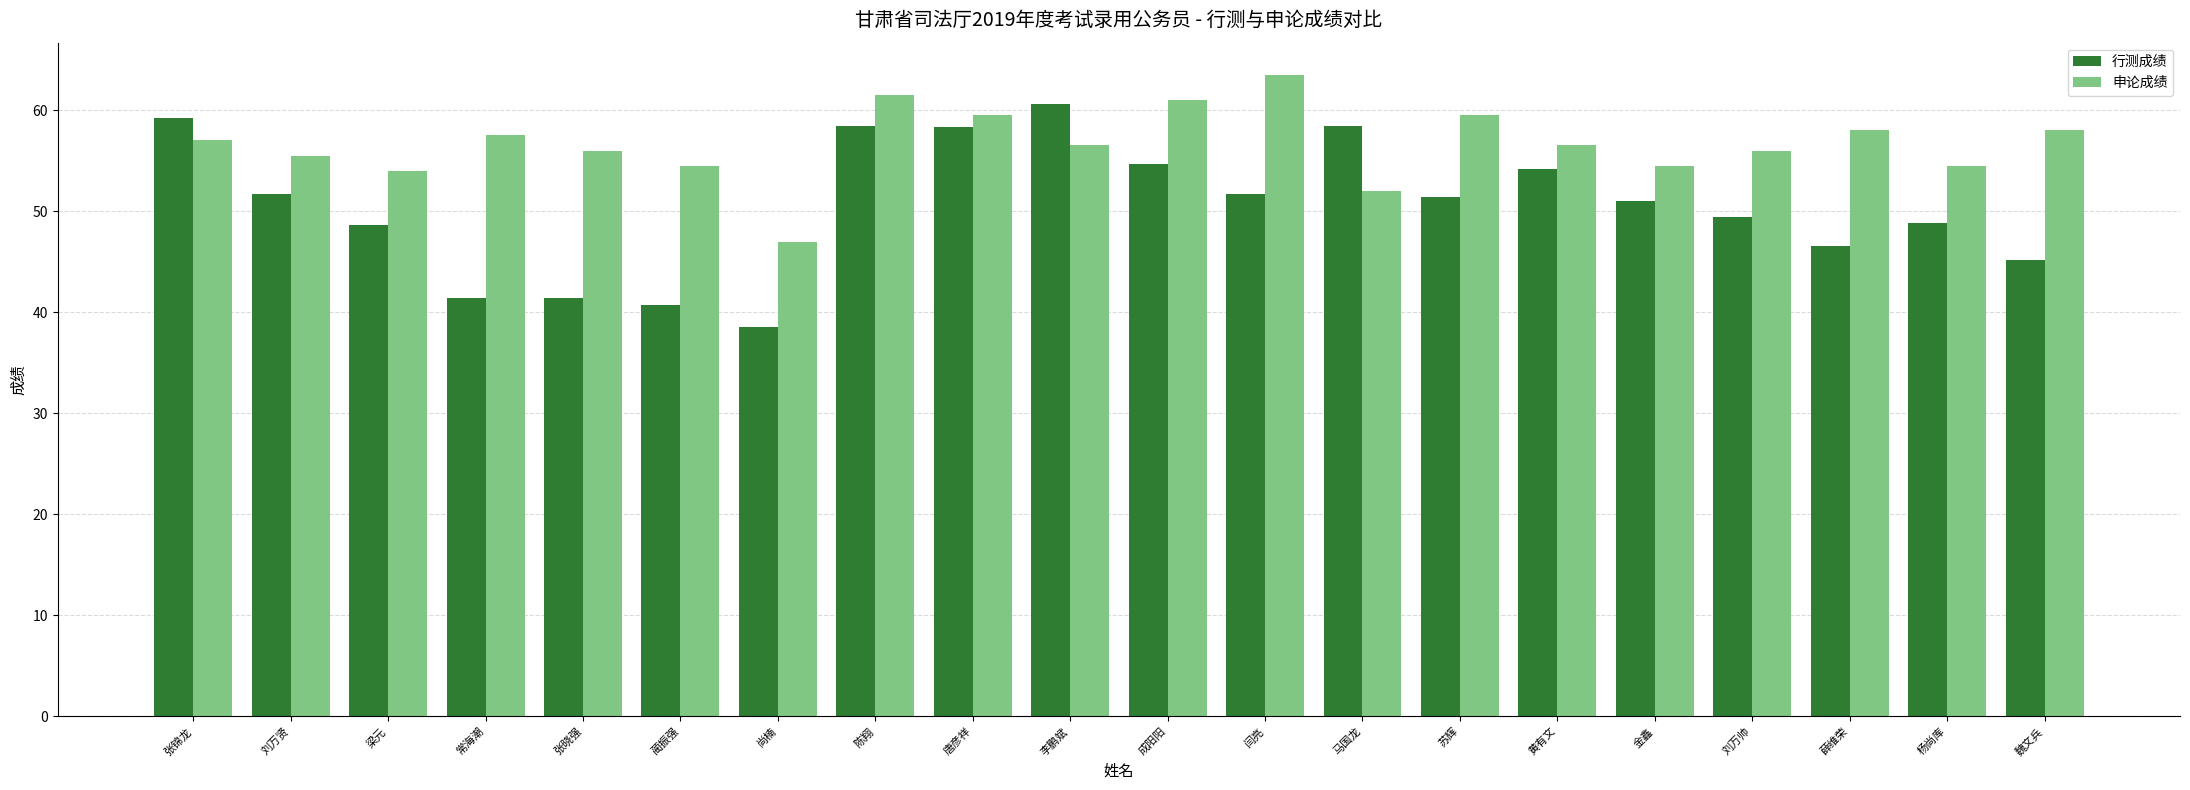

What is the smallest value displayed?

38.5